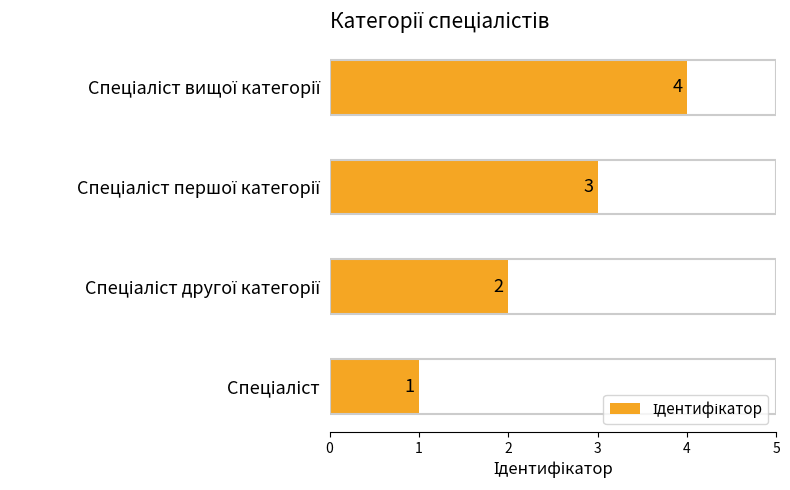

What is the sum of all values?

10